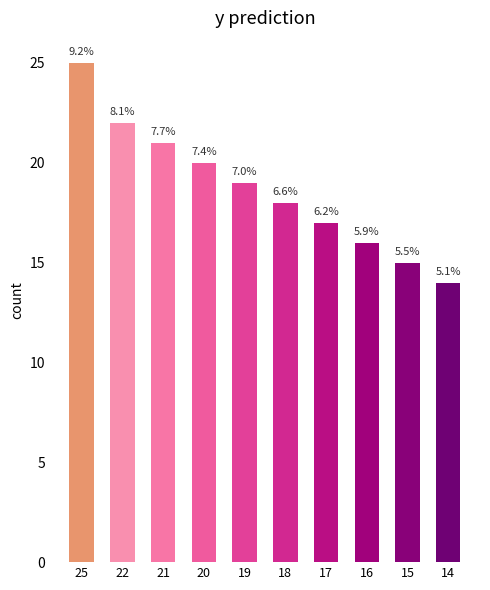

What is the difference between the maximum and second lowest values?

10